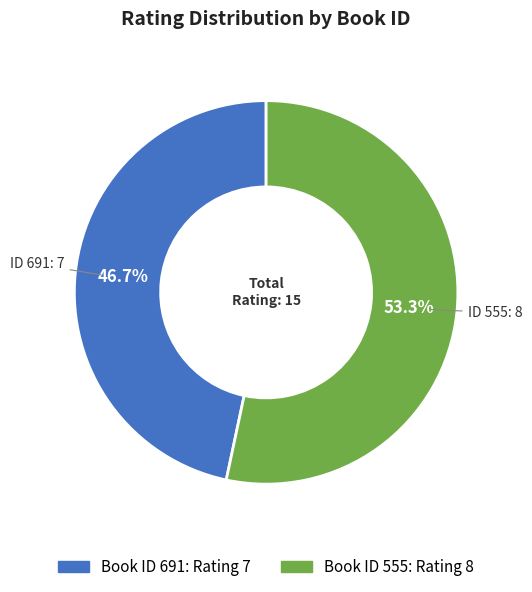

Is there any slice that represents more than half of the pie?

Yes